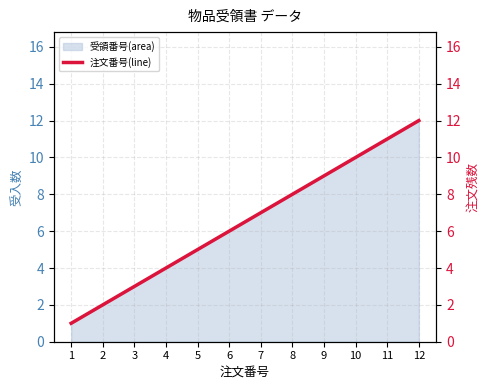

What is the greatest value displayed?

12